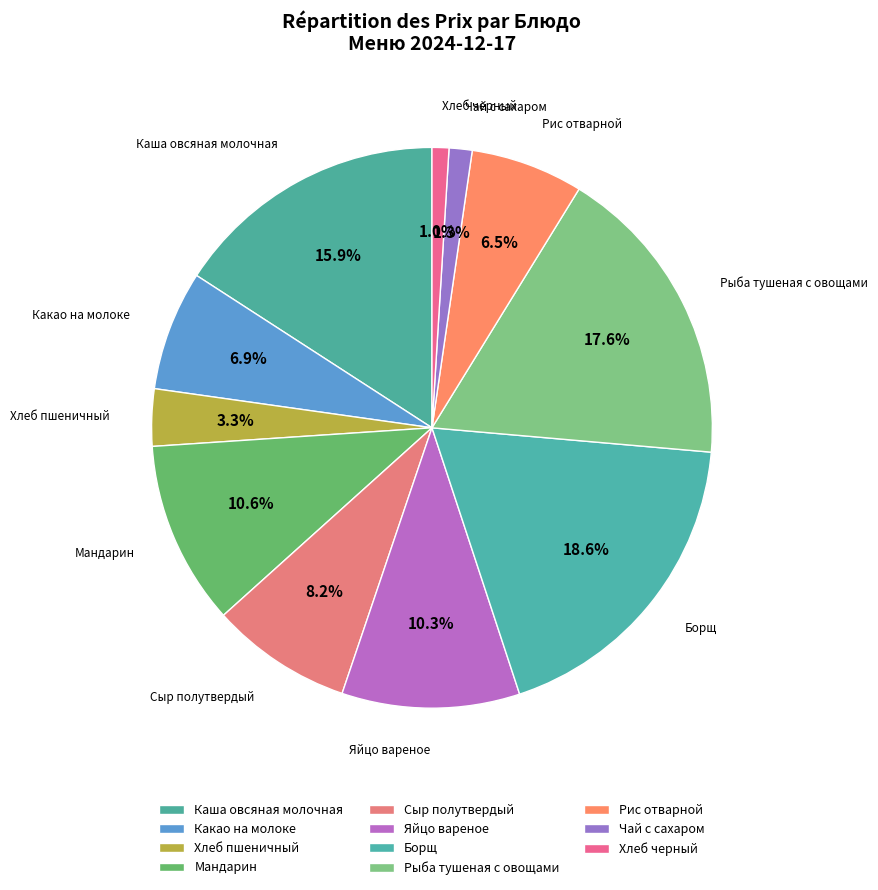

How many slices are in this pie chart?

11